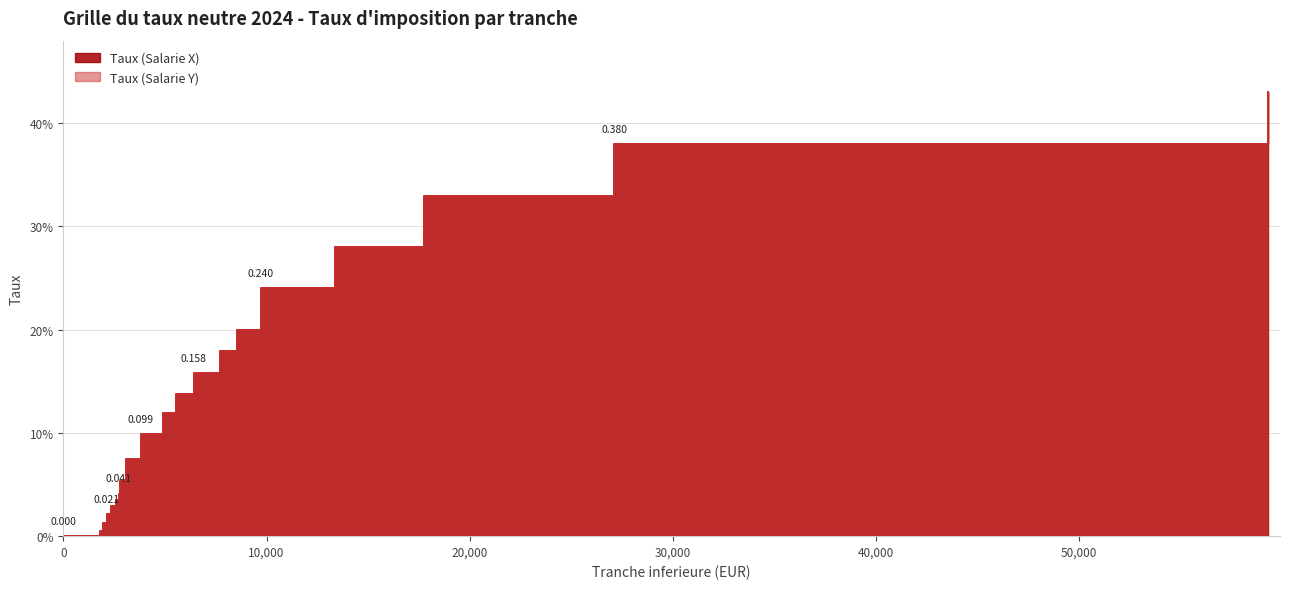

True or false: Taux (Salarie X) and Taux (Salarie Y) intersect in this chart.

False